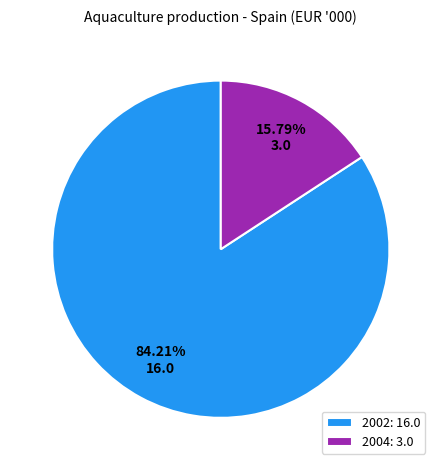

Which has a higher value, 2004: 3.0 or 2002: 16.0?

2002: 16.0